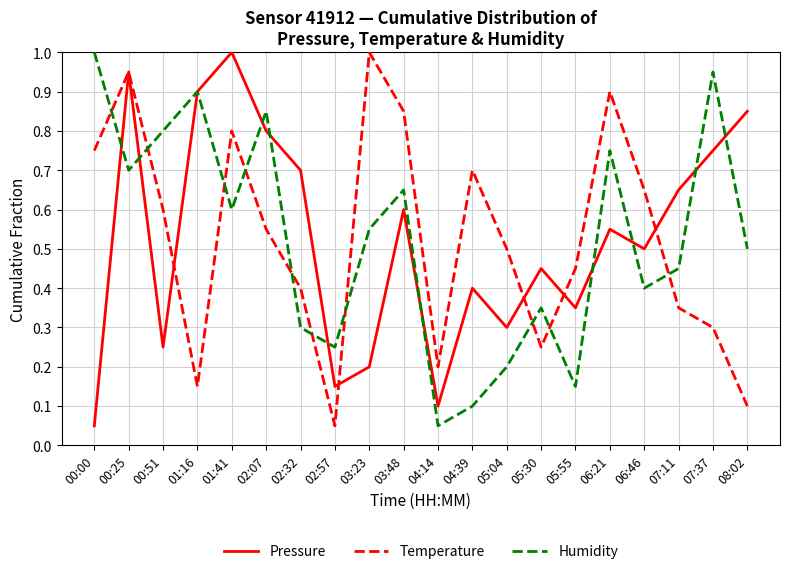

What are all the series names shown in the legend?

Pressure, Temperature, Humidity